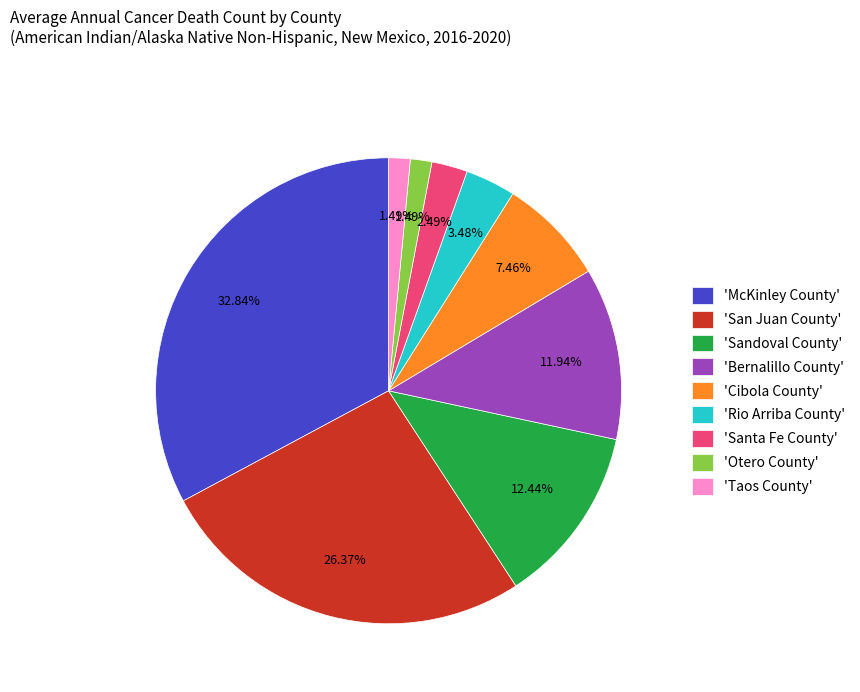

Is there any slice that represents more than half of the pie?

No